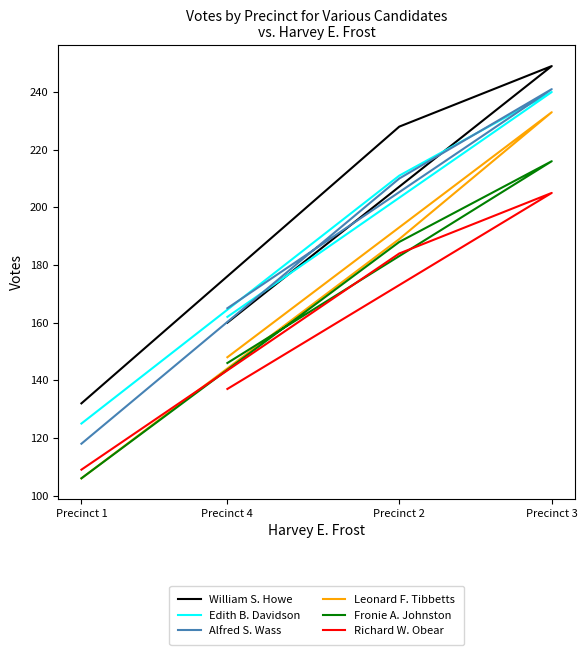

What is the maximum value for Richard W. Obear?

205